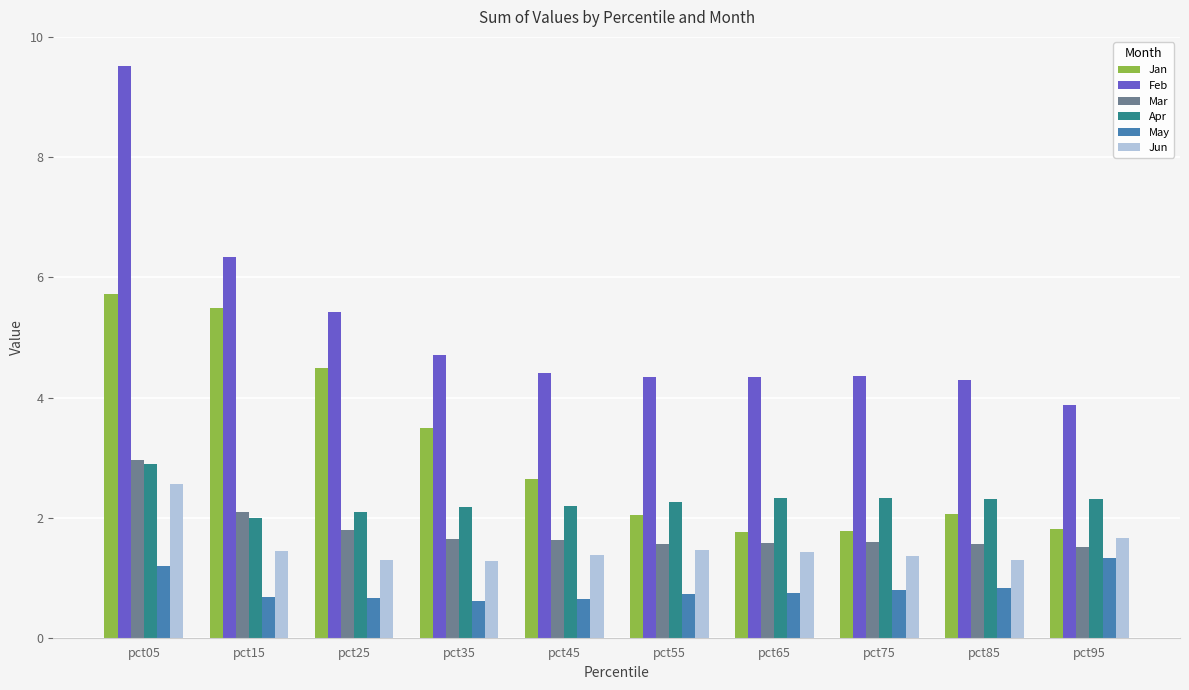

How many groups of bars are there?

10